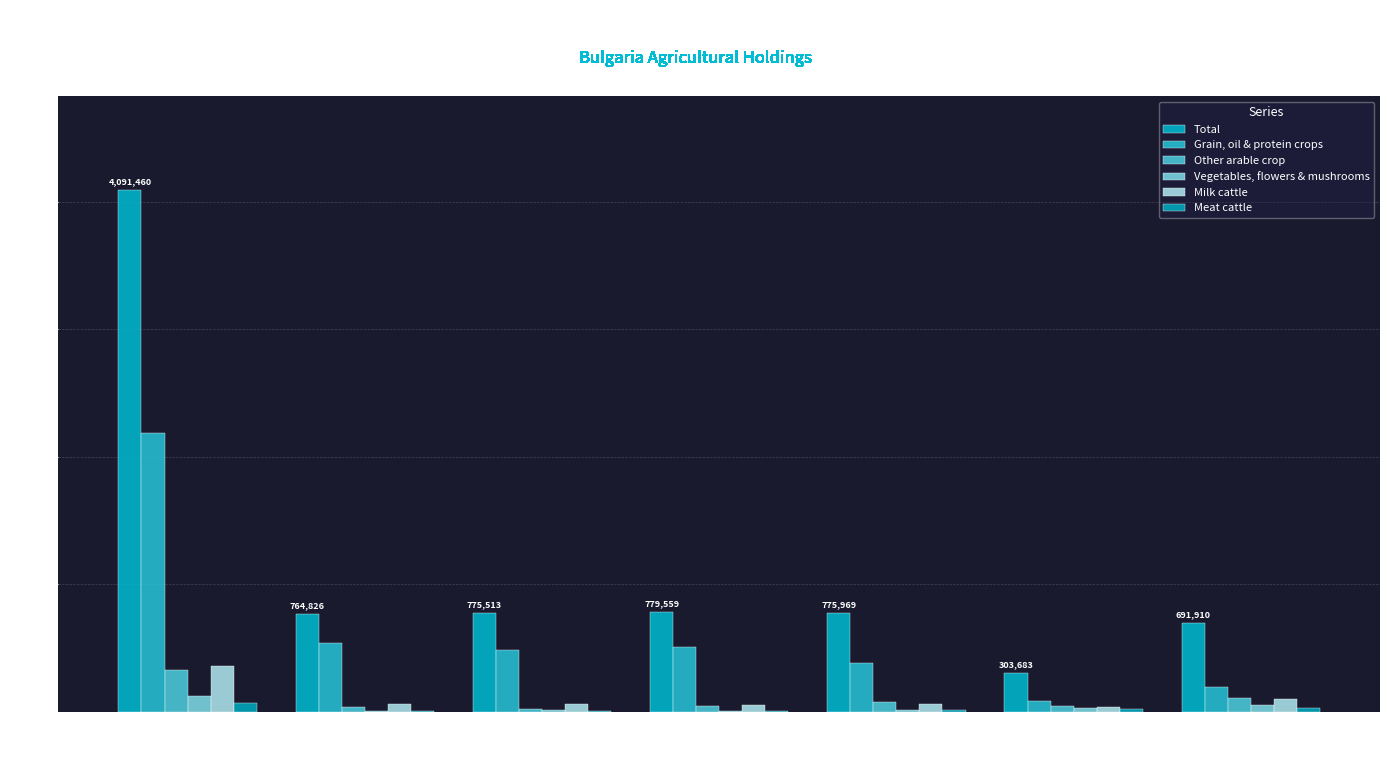

What is the greatest value displayed?

4091460